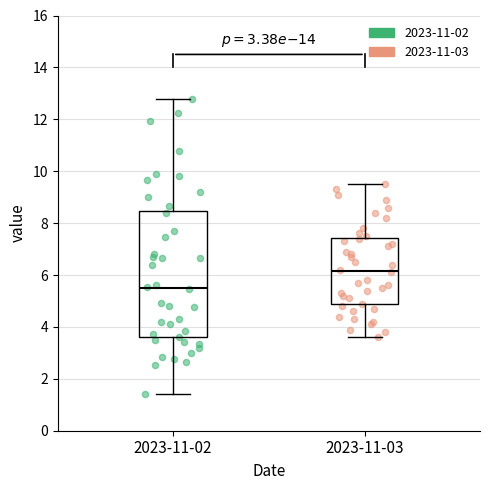

Comparing the boxes themselves (not the whiskers), which one is the tallest?

2023-11-02